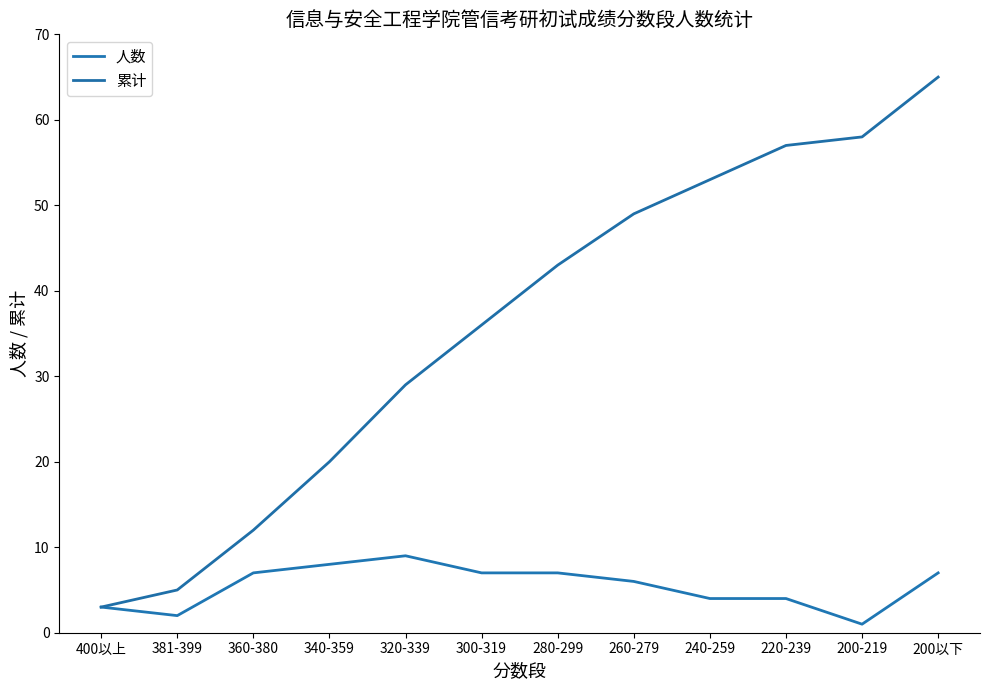

Is this an area chart (filled region under the line)?

No